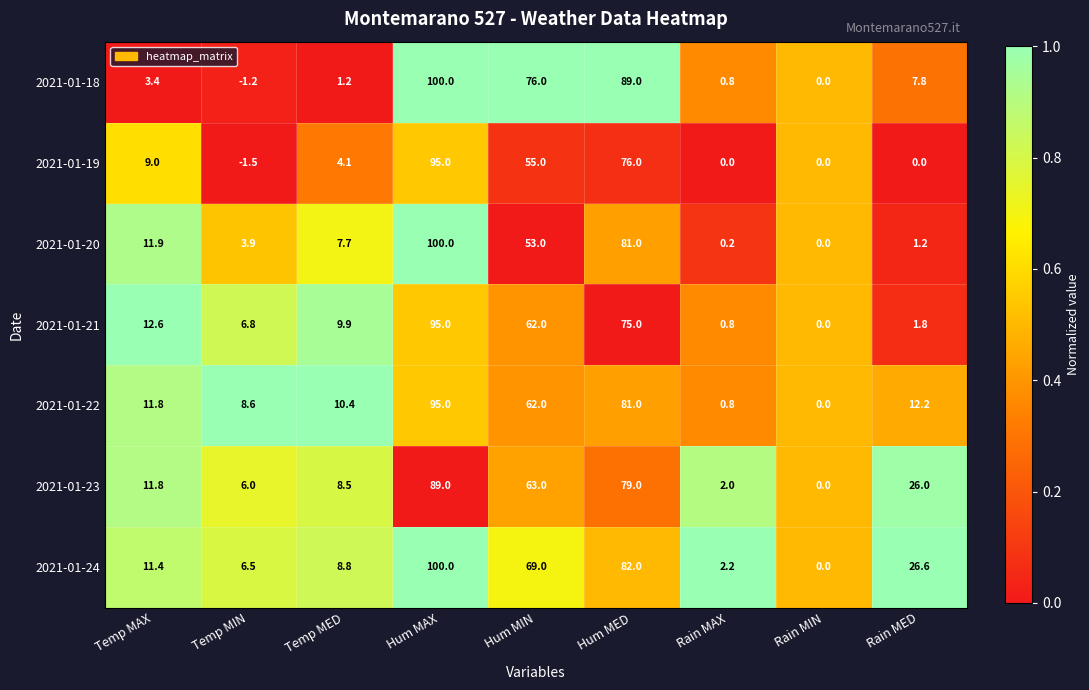

Which category has the highest value in the 2021-01-18 series?

Hum MAX